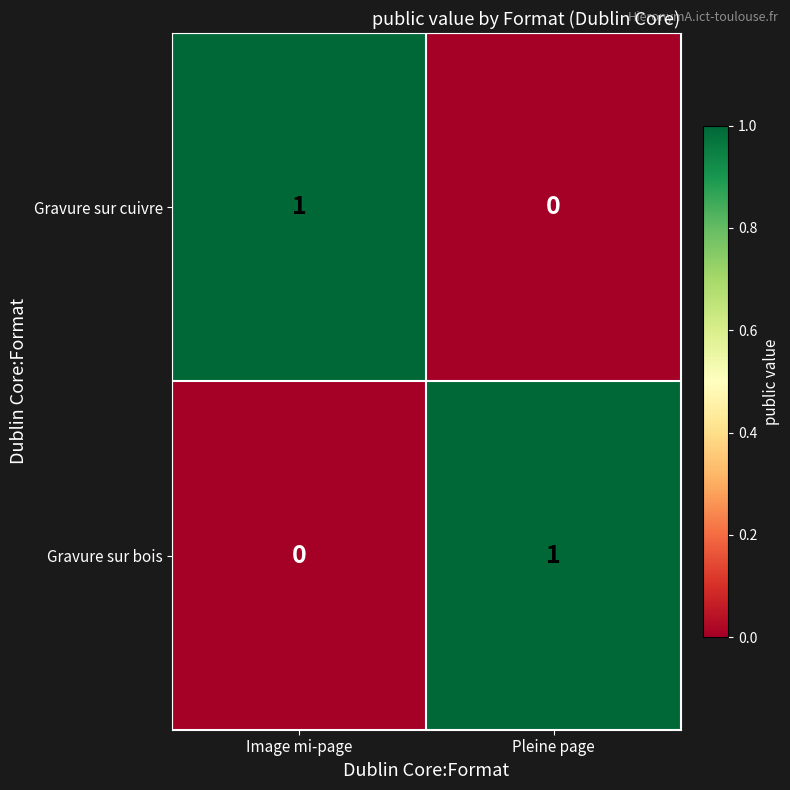

What is the difference between the highest and lowest values at Pleine page?

1